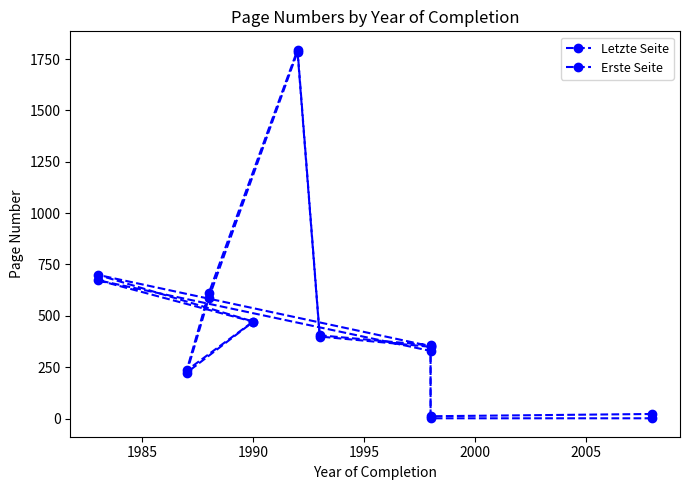

True or false: Erste Seite and Letzte Seite intersect in this chart.

False